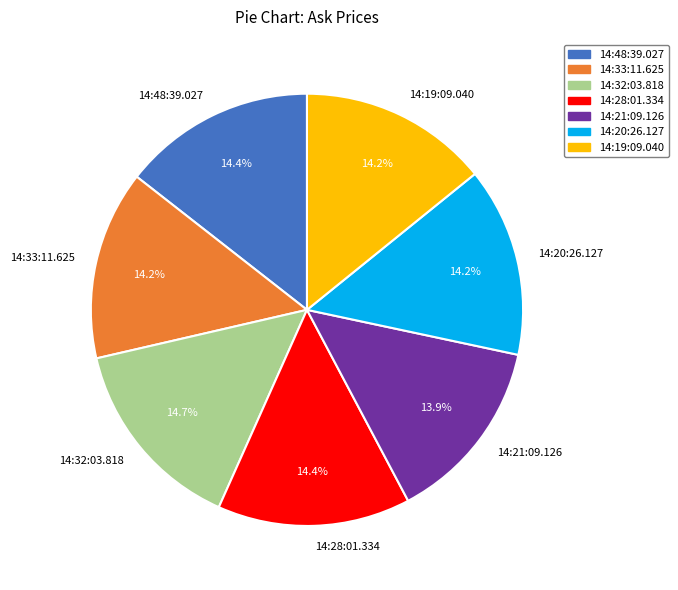

Do 14:20:26.127 and 14:33:11.625 together represent more than half of the pie?

No